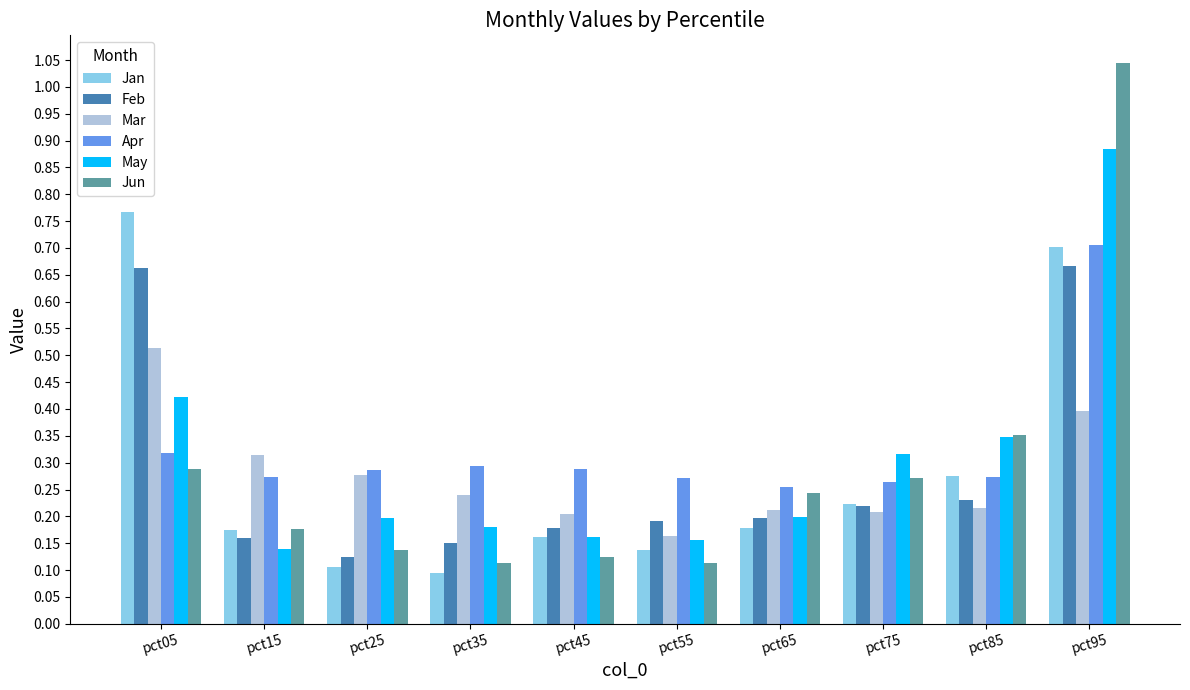

Is it true that Mar equals 0.2 at pct45?

True